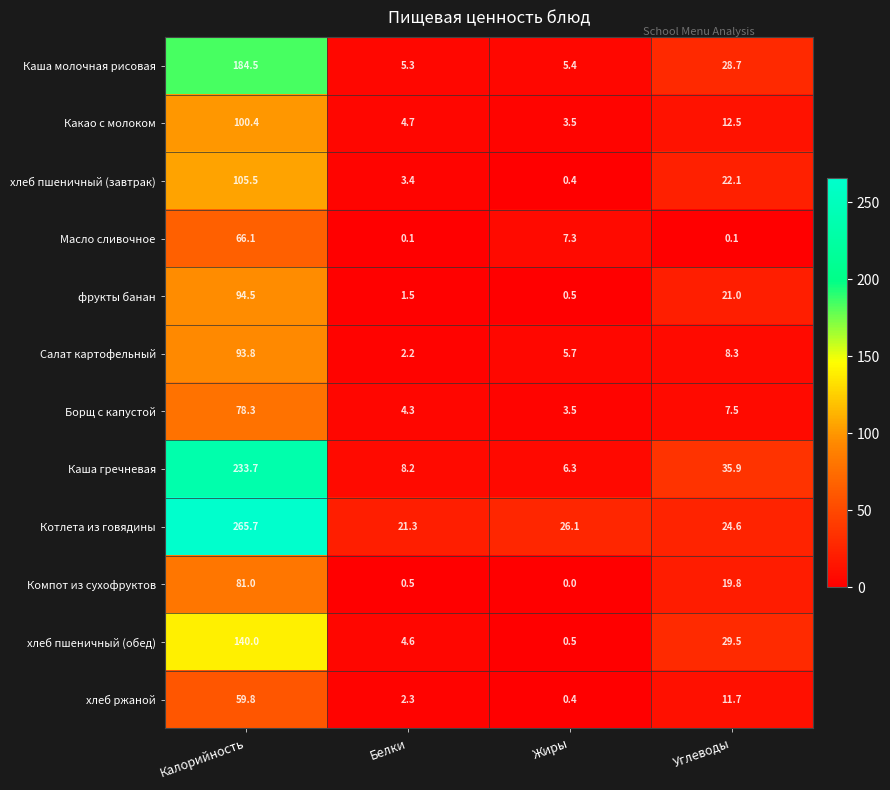

Which series has the largest range (max minus min)?

Котлета из говядины